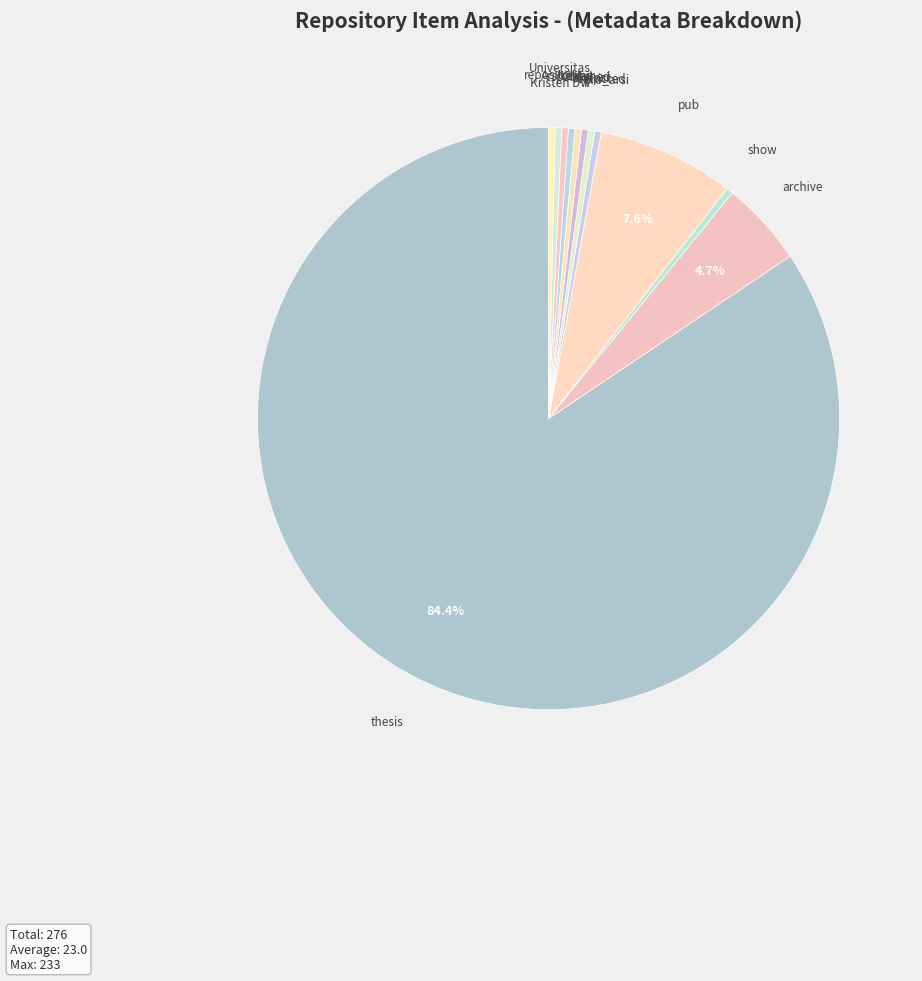

Which slice is the largest?

thesis